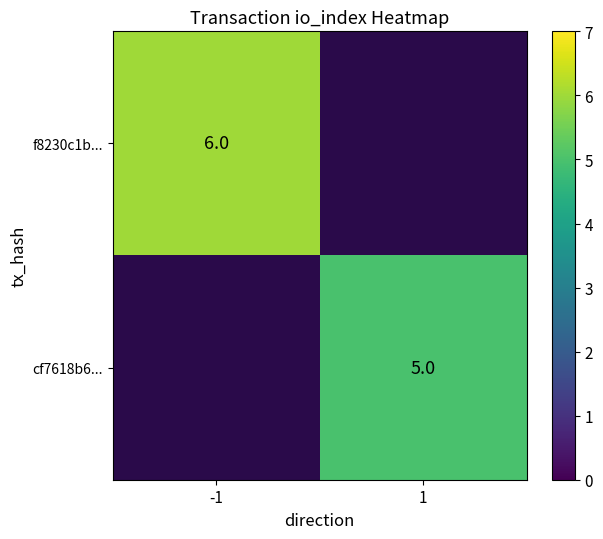

List the labels in order of cf7618b6... value, largest first.

-1, 1